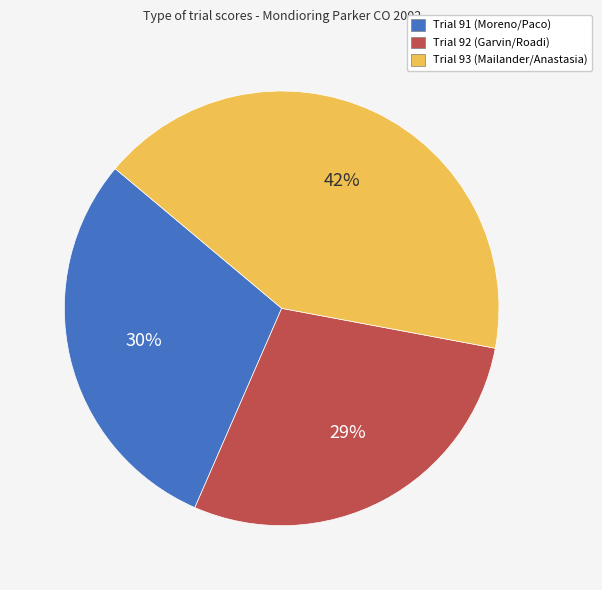

Which slice is the smallest?

Trial 92 (Garvin/Roadi)